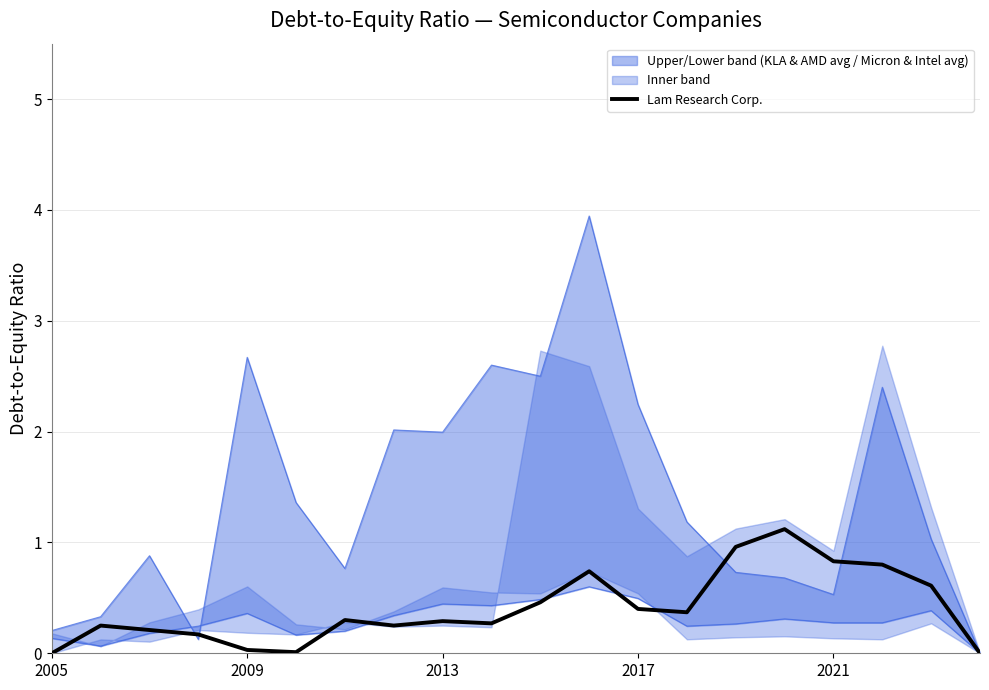

Which label corresponds to the smallest value in the chart?

2005